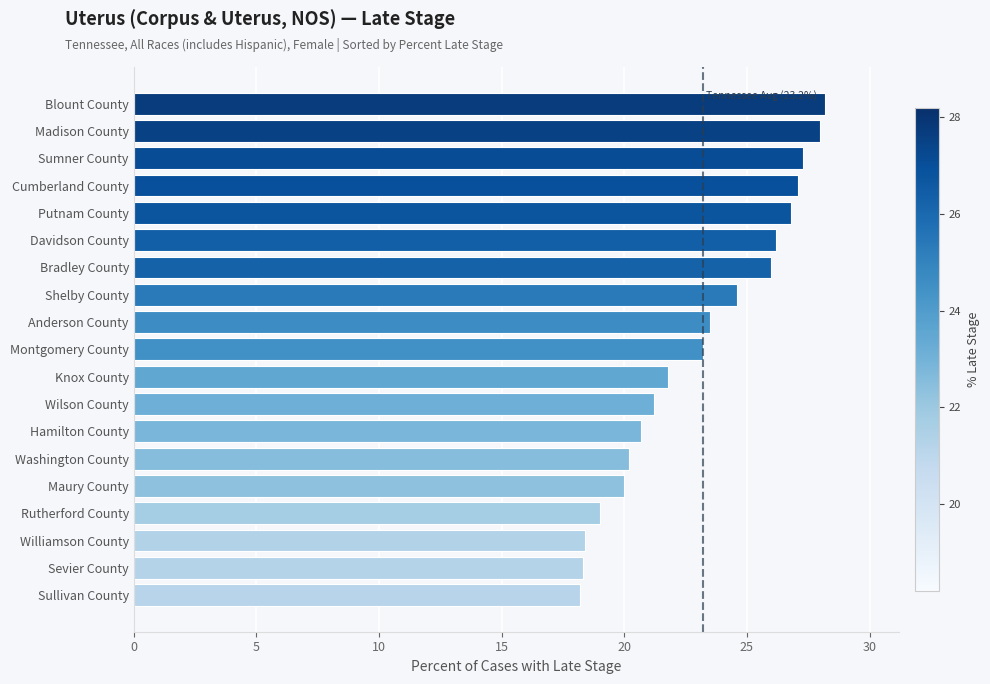

What is the greatest value displayed?

28.2